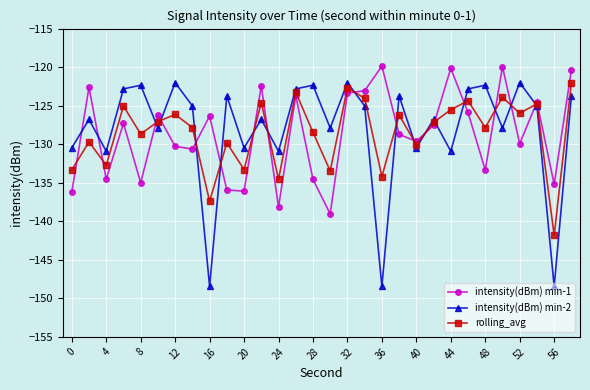

How many data points in intensity(dBm) min-1 are above -127?

13